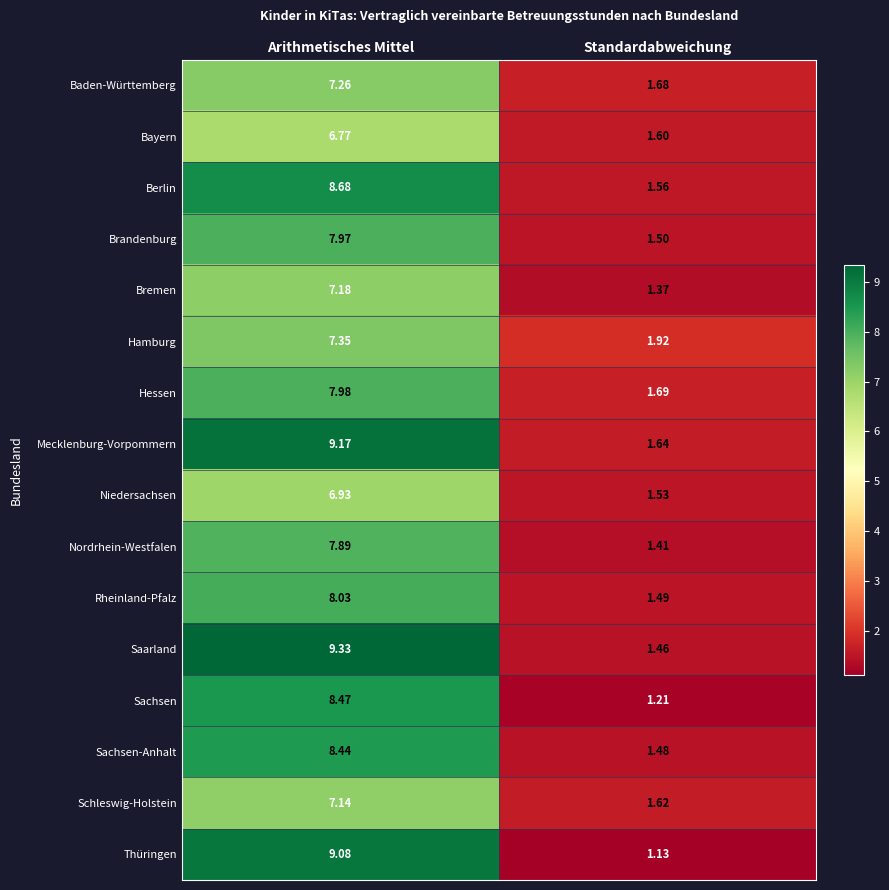

Which series has the largest total across all categories?

Mecklenburg-Vorpommern